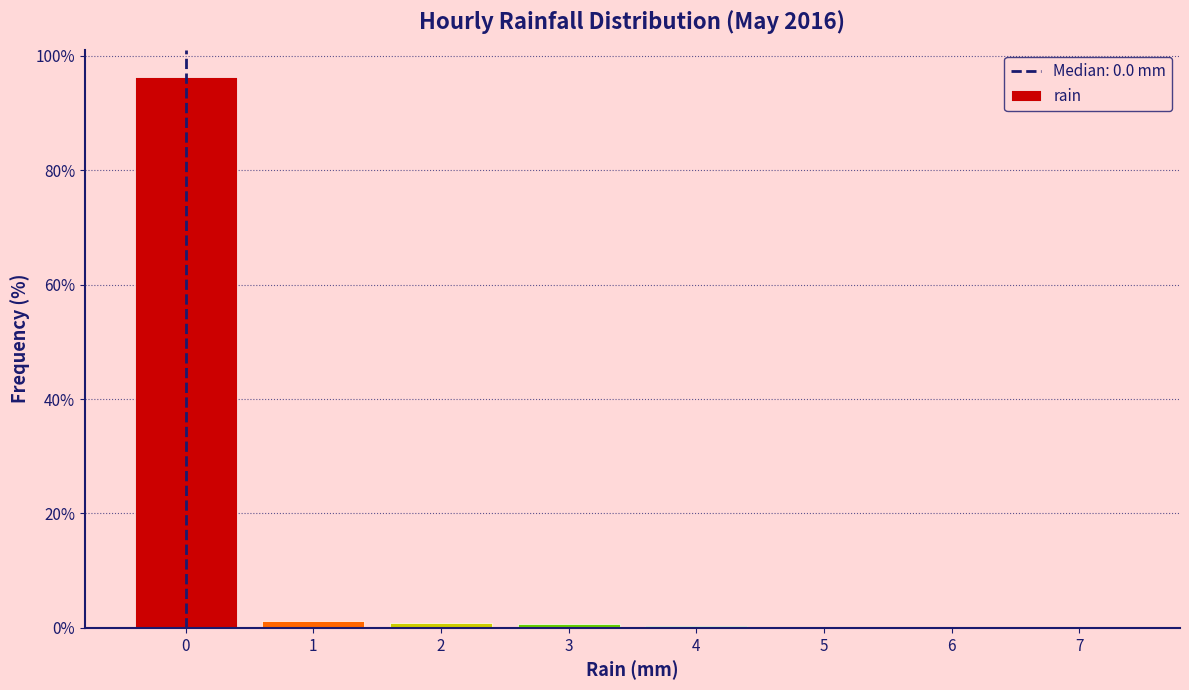

Reading left to right, list every bar in this chart as the range it spans on the x-axis followed by its height. The values are not printed on the chart, so give them approximately, as read against the axis.

-0.5 to 0.5: 96
0.5 to 1.5: under 2
1.5 to 2.5: under 2
2.5 to 3.5: under 2
3.5 to 4.5: under 2
4.5 to 5.5: under 2
5.5 to 6.5: under 2
6.5 to 7.5: under 2